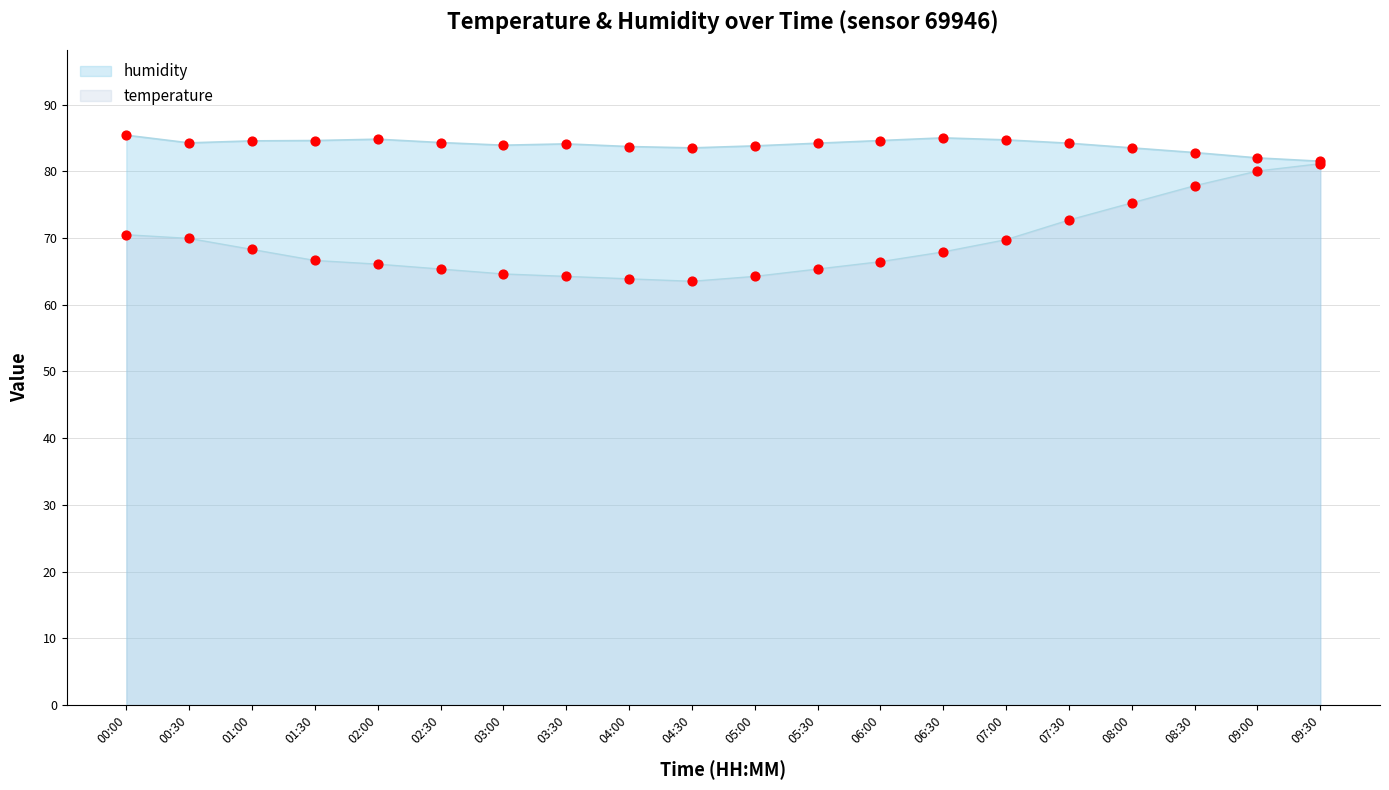

What are all the series names shown in the legend?

temperature, humidity